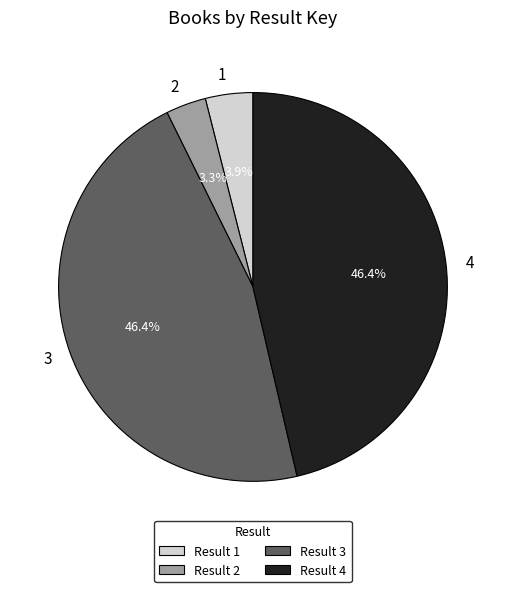

Does 3 represent more than half of the total?

No